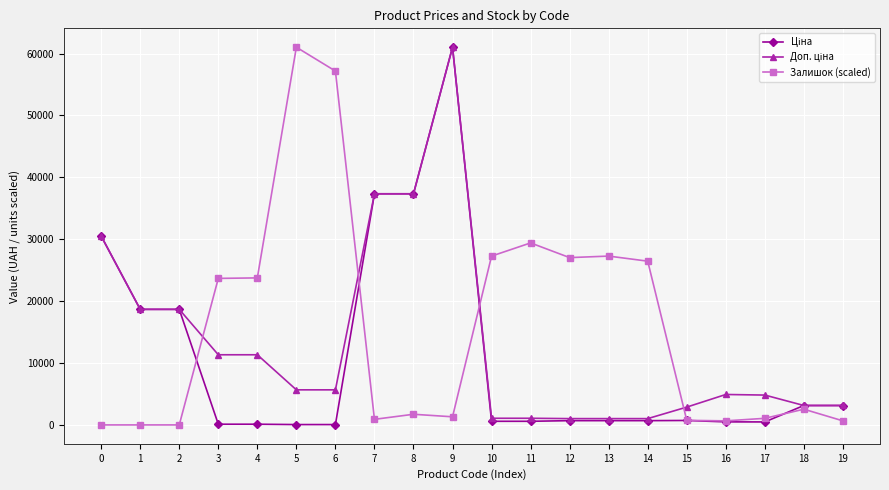

True or false: Залишок (scaled) has more than 2 points higher than both neighbors.

True